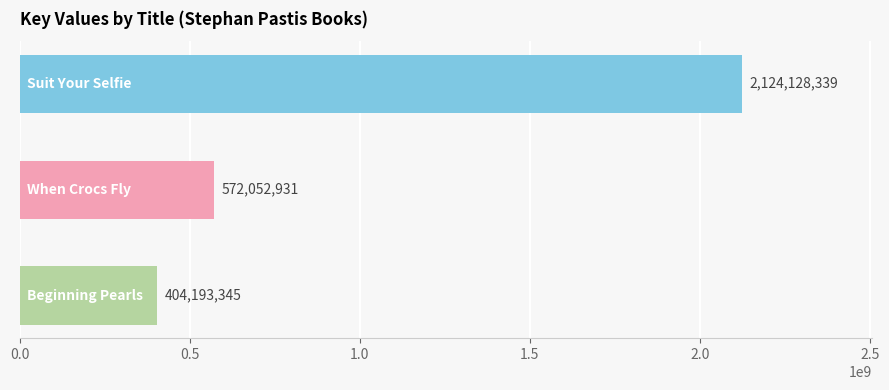

What is the value of the 3rd bar from the top?

404193345